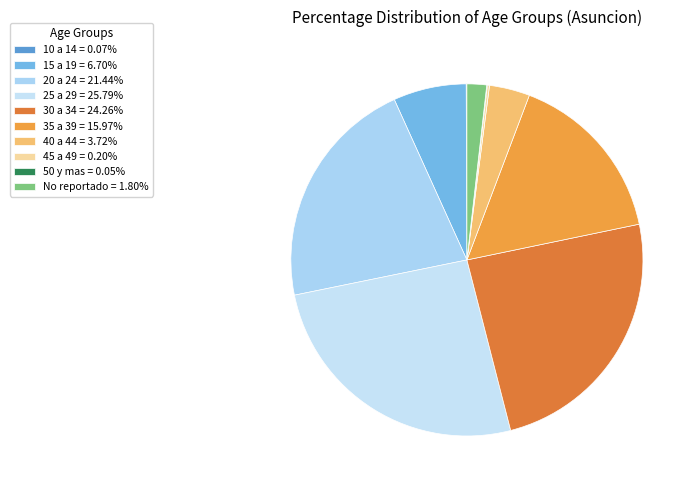

Rank the categories by value from highest to lowest.

25 a 29, 30 a 34, 20 a 24, 35 a 39, 15 a 19, 40 a 44, No reportado, 45 a 49, 10 a 14, 50 y mas